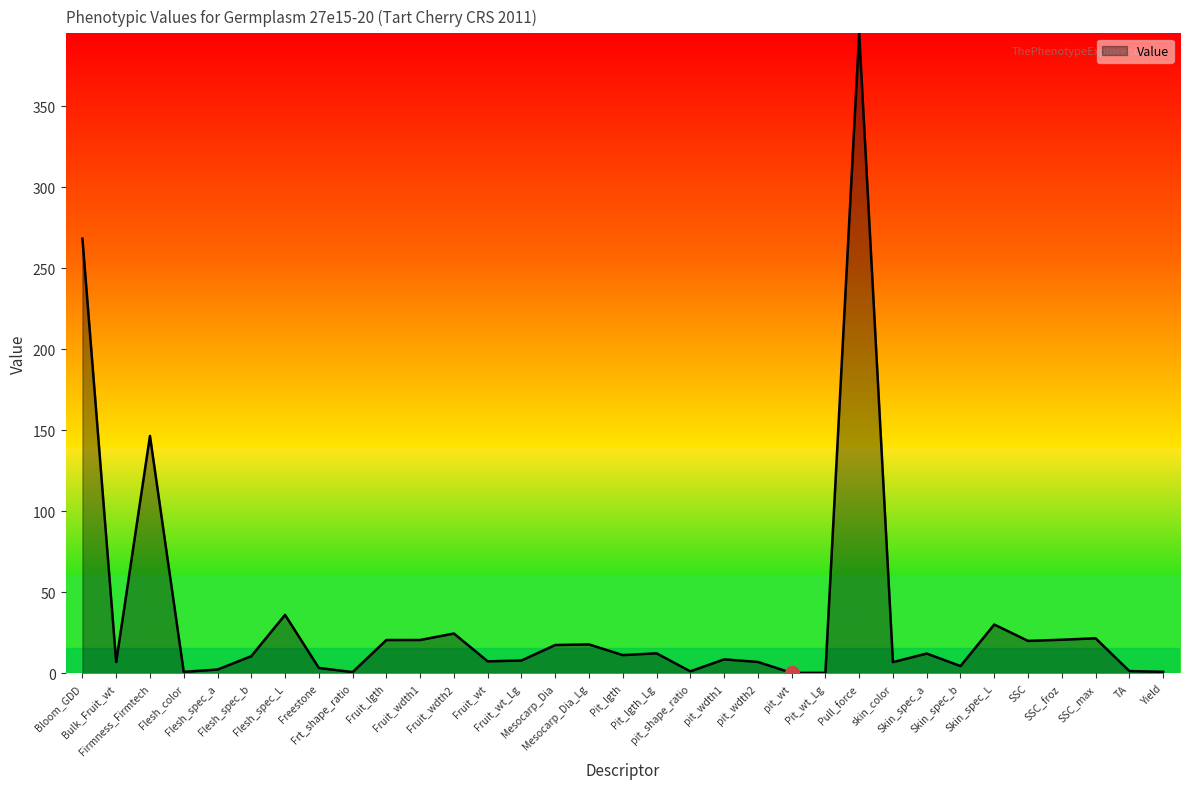

What is the greatest value displayed?

395.0